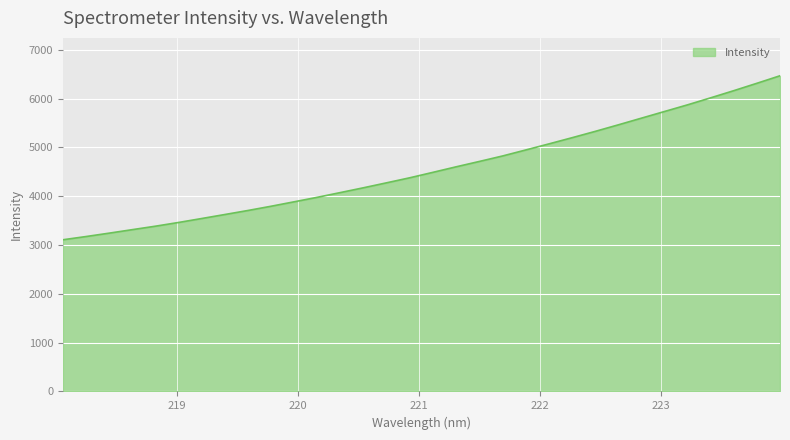

What is the maximum value shown in the chart?

6469.3